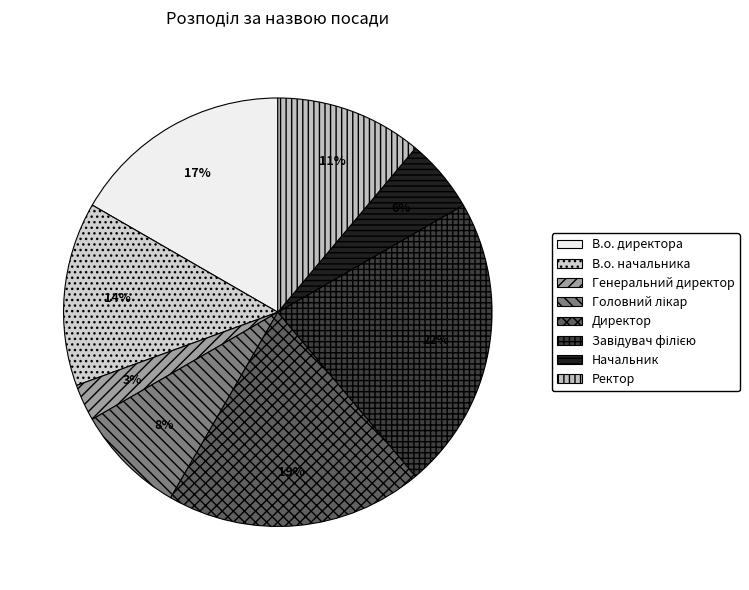

To the nearest percent, what is the combined percentage of Завідувач філією and Директор?

42%